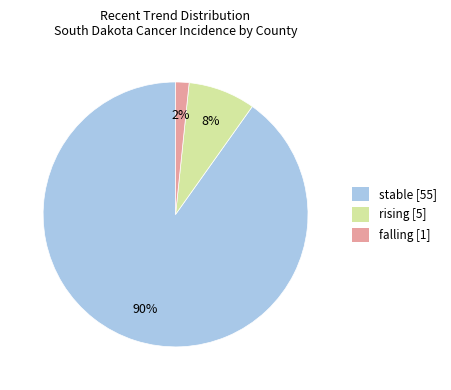

How many slices are in this pie chart?

3